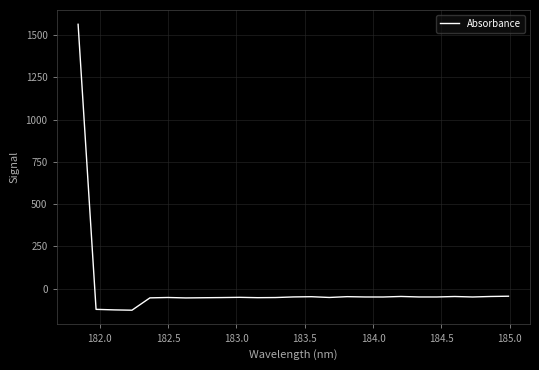

What is the difference between the maximum and minimum values?

1691.7